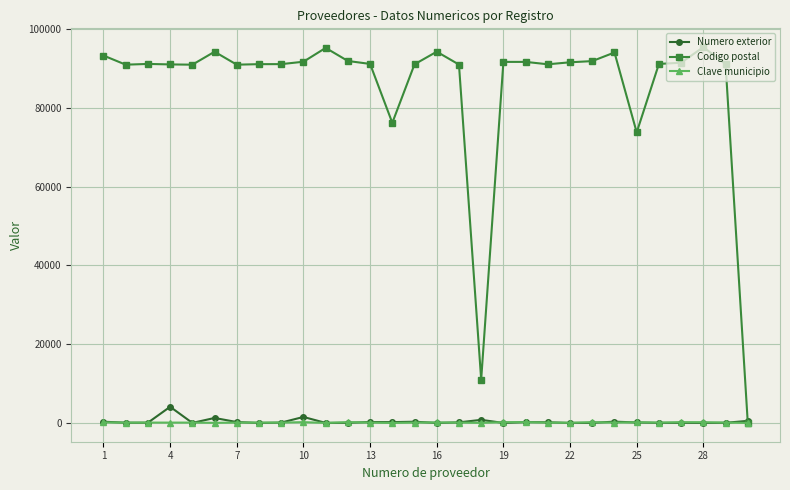

What is the value of the Clave municipio point at the 5th from the left?

87